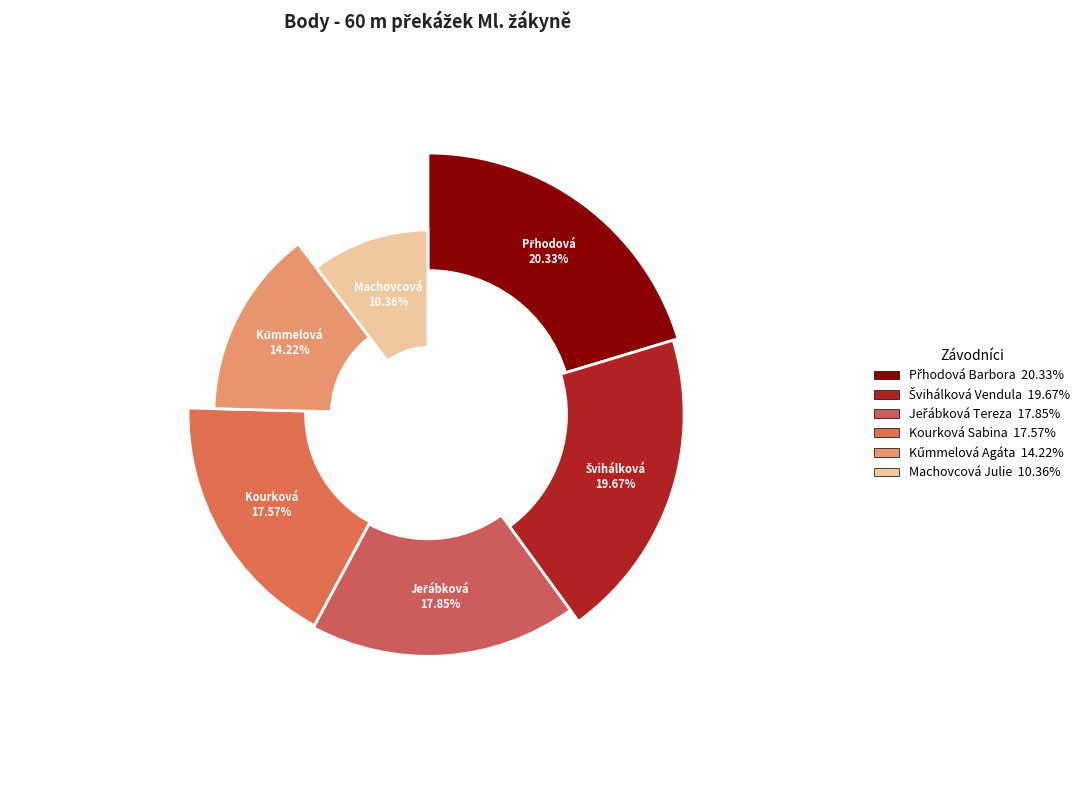

Is it true that Švihálková Vendula is 32% of the pie?

False